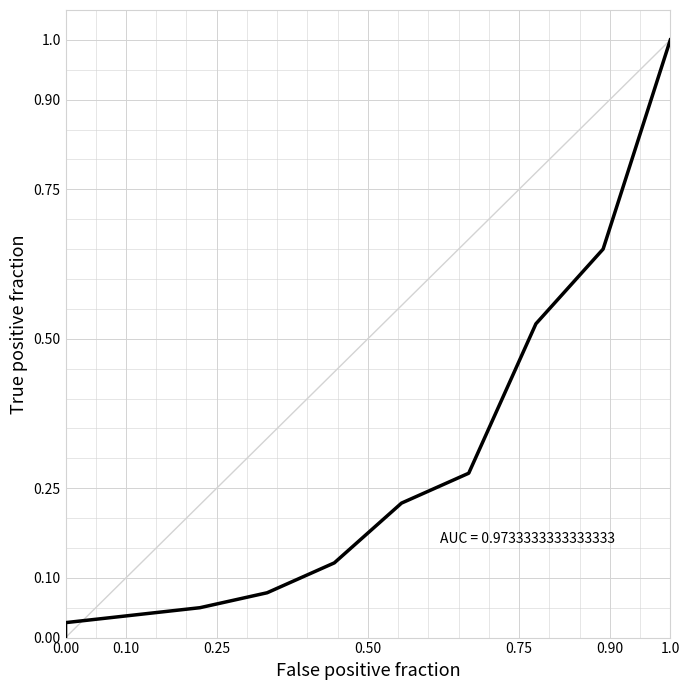

Count the number of categories in the chart.

10